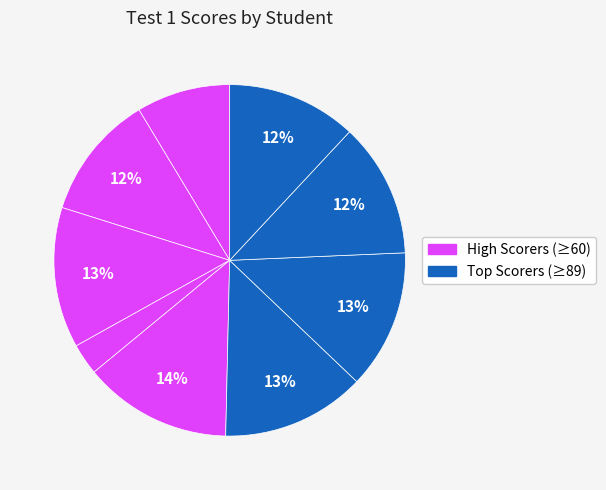

Which slice is the largest?

101238